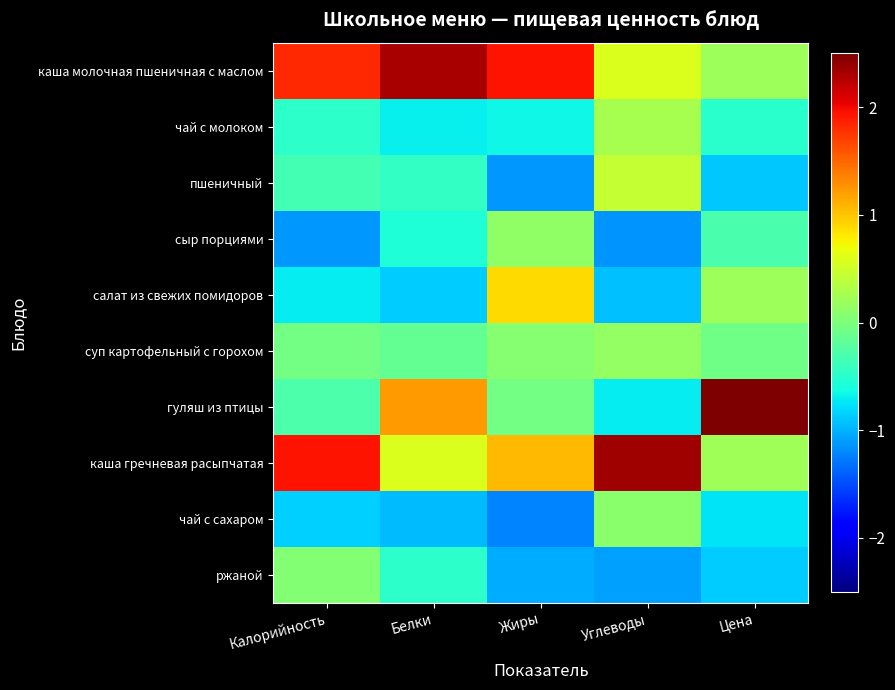

How many data points does each series have?

5